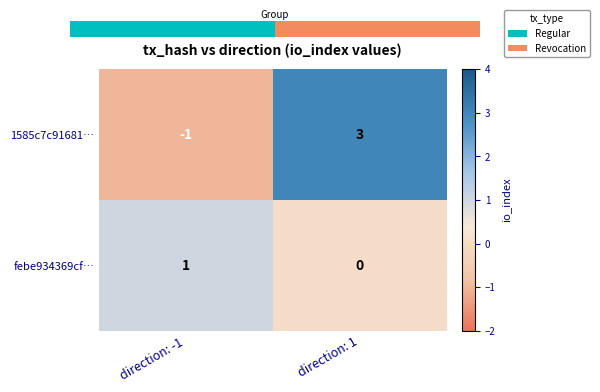

List the series in order of their peak value, lowest first.

febe934369cf…, 1585c7c91681…